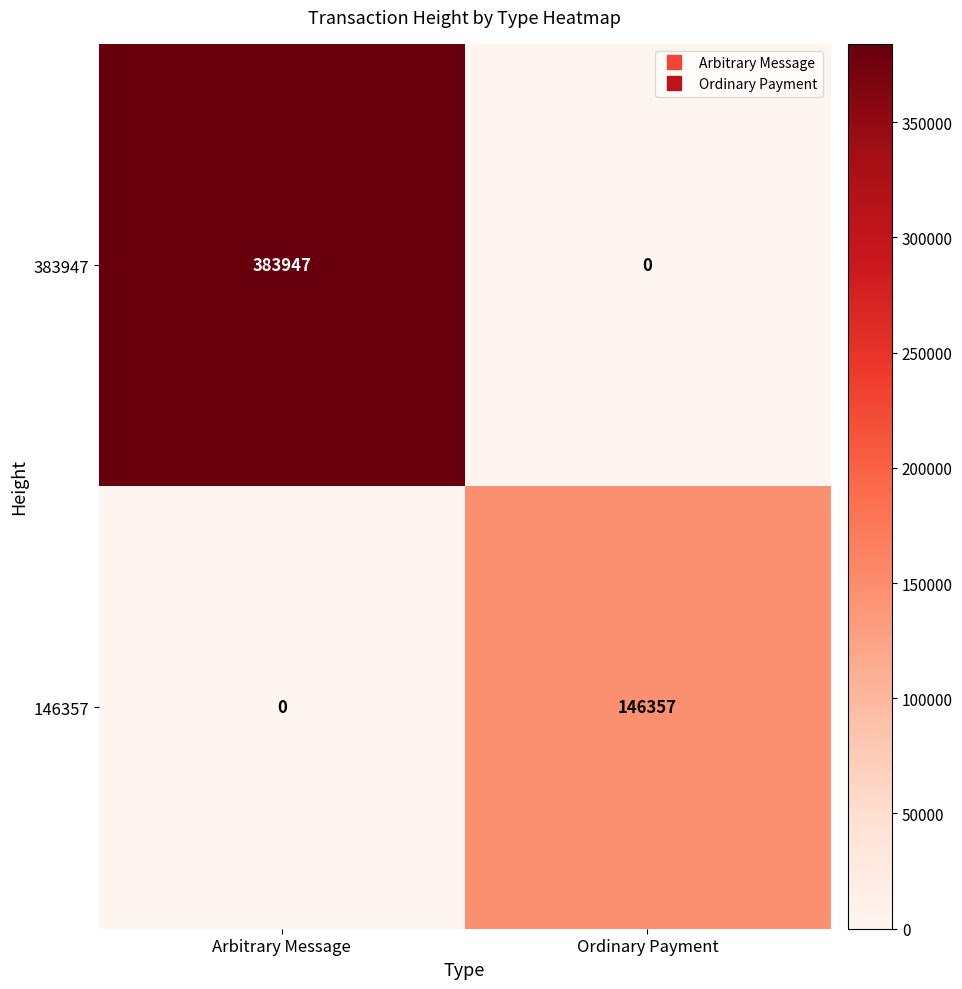

Which category has the highest value across all series?

Arbitrary Message